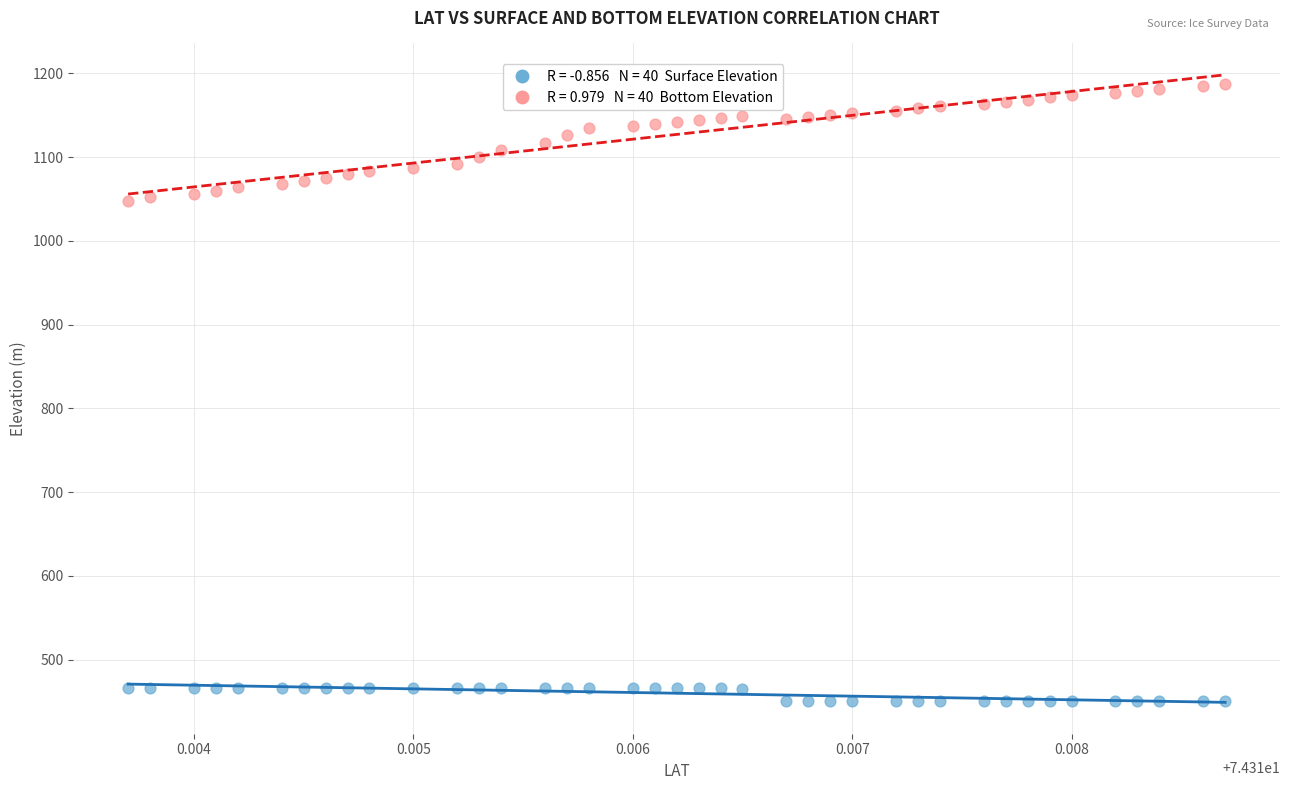

Across all data points, what is the range of Y values (max minus min)?

735.7